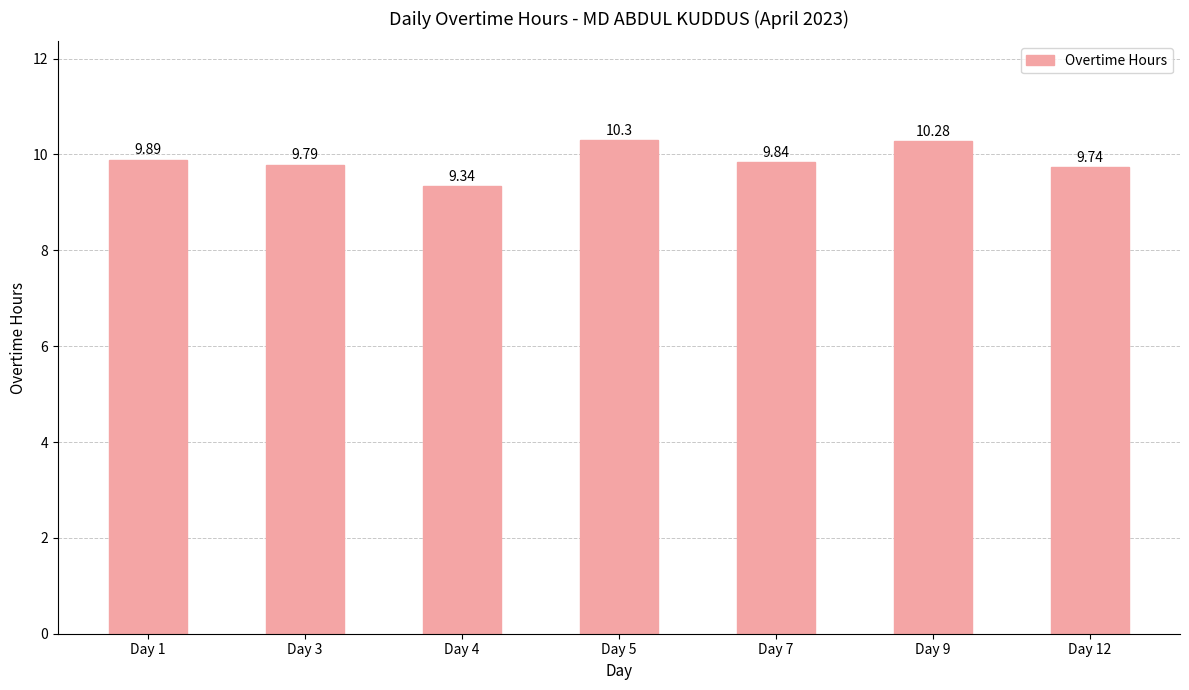

What is the difference between the second highest and minimum values?

0.9